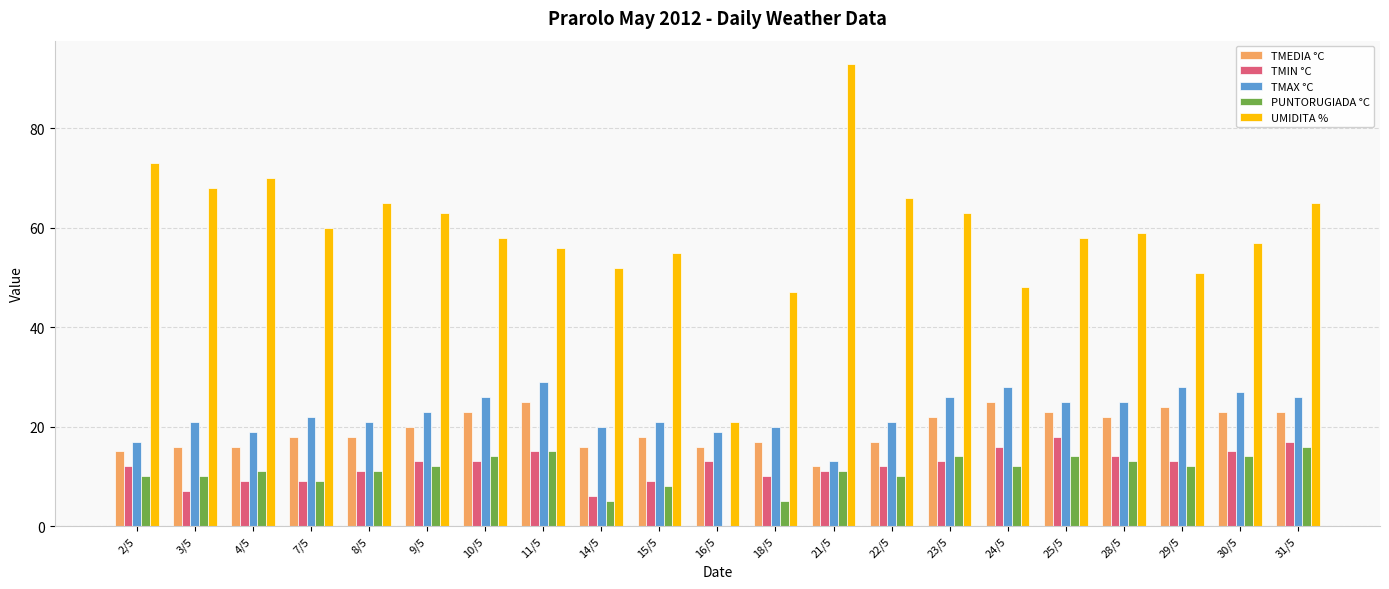

What is the sum of all TMIN °C values?

256